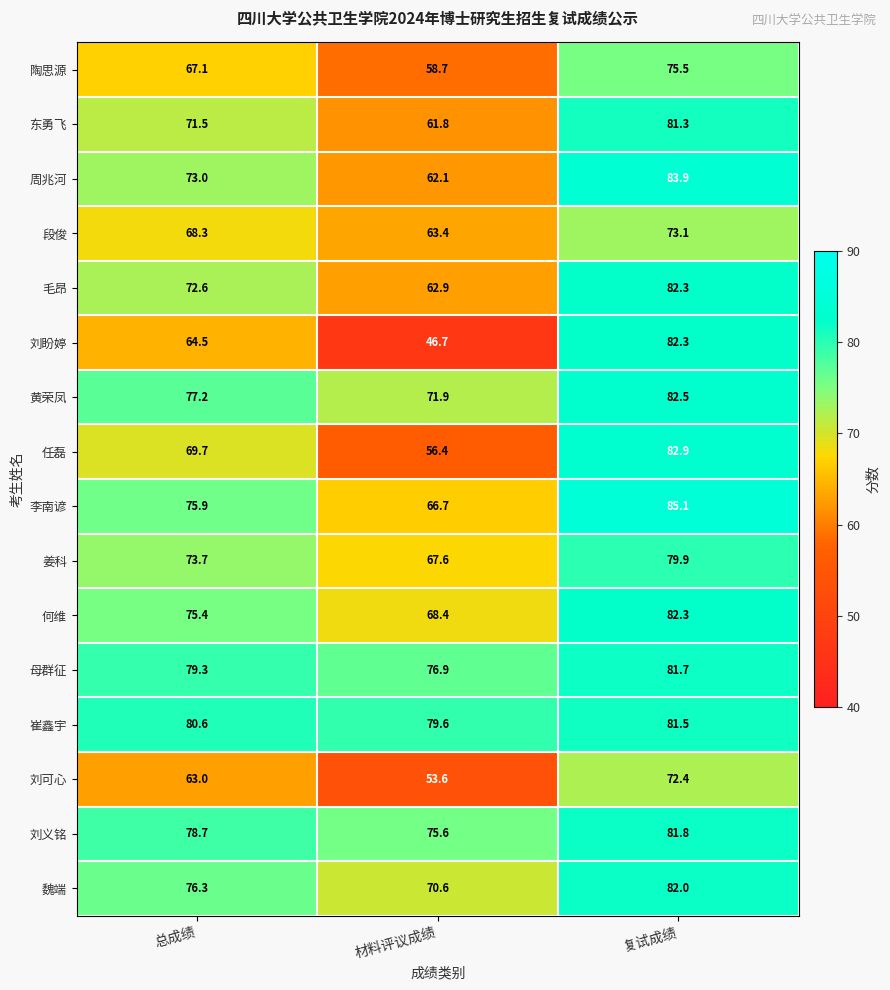

What is the smallest value displayed?

46.7